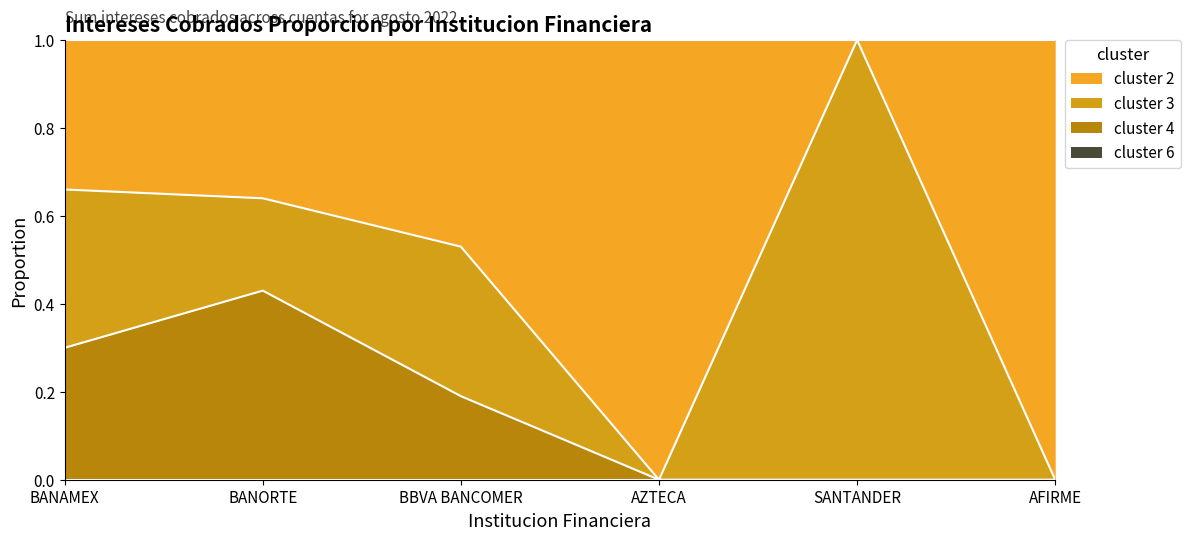

What is the total value across all series at BANAMEX?

1.0